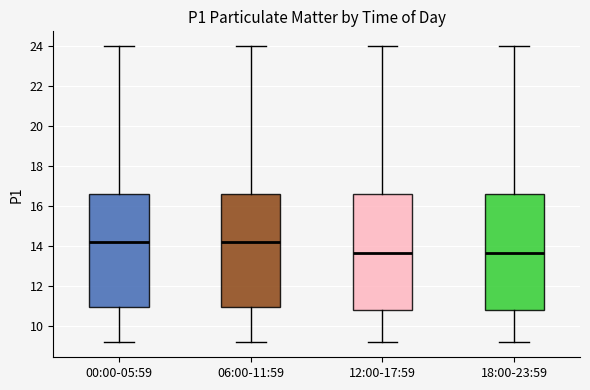

Where does the lower whisker of the box for 12:00-17:59 end on the y-axis? The values are not printed on the chart, so give them approximately, as read against the axis.

9.2